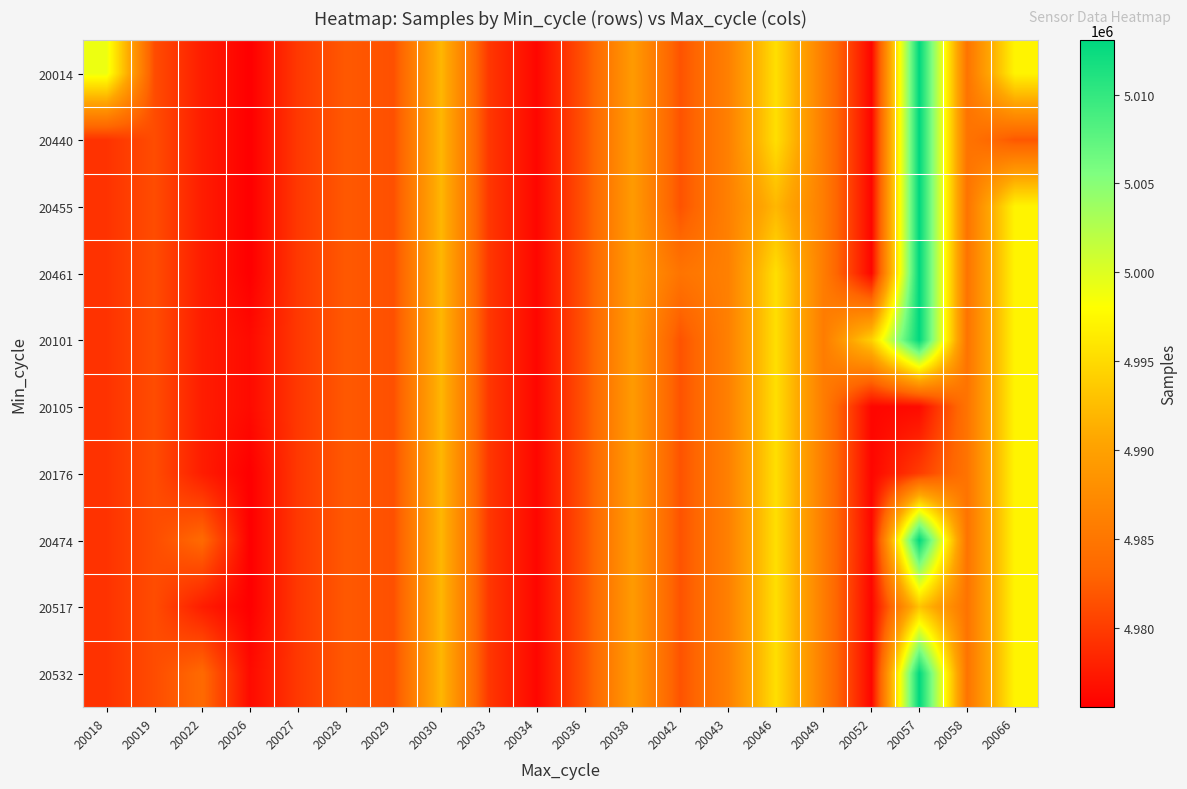

Reading left to right, list all the values displayed in this chart.

20014: 20018=4999111	20019=4981220	20022=4977735	20026=4975537	20027=4979758	20028=4982140	20029=4981479	20030=4992047	20033=4979676	20034=4976087	20036=4981752	20038=4989299	20042=4981693	20043=4986160	20046=4995373	20049=4985743	20052=4976046	20057=5013048	20058=4984713	20066=4997201
20440: 20018=4979340	20019=4981220	20022=4977735	20026=4975537	20027=4979758	20028=4982140	20029=4981479	20030=4992047	20033=4979676	20034=4976087	20036=4981752	20038=4989299	20042=4981693	20043=4986160	20046=4995373	20049=4985743	20052=4976046	20057=5013048	20058=4984713	20066=4982002
20455: 20018=4979340	20019=4981220	20022=4977735	20026=4975537	20027=4979758	20028=4982140	20029=4981479	20030=4992047	20033=4979676	20034=4976087	20036=4981752	20038=4989299	20042=4981693	20043=4986160	20046=4992047	20049=4985743	20052=4976046	20057=5013048	20058=4984713	20066=4997201
20461: 20018=4979340	20019=4981220	20022=4977735	20026=4975537	20027=4979758	20028=4982140	20029=4981479	20030=4992047	20033=4979676	20034=4976087	20036=4981752	20038=4989299	20042=4984745	20043=4986160	20046=4995373	20049=4985743	20052=4976046	20057=5013048	20058=4984713	20066=4997201
20101: 20018=4979340	20019=4981220	20022=4977735	20026=4976393	20027=4979758	20028=4982140	20029=4981479	20030=4992047	20033=4979676	20034=4976087	20036=4981752	20038=4989299	20042=4981693	20043=4986160	20046=4995373	20049=4985743	20052=4994096	20057=5013048	20058=4984713	20066=4997201
20105: 20018=4979340	20019=4981220	20022=4977735	20026=4976393	20027=4979758	20028=4982140	20029=4981479	20030=4992047	20033=4979676	20034=4976087	20036=4981752	20038=4989299	20042=4981693	20043=4986160	20046=4995373	20049=4985743	20052=4976046	20057=4976393	20058=4984713	20066=4997201
20176: 20018=4979340	20019=4981220	20022=4977735	20026=4975537	20027=4979758	20028=4982140	20029=4981479	20030=4992047	20033=4979676	20034=4976087	20036=4981752	20038=4989299	20042=4981693	20043=4986160	20046=4995373	20049=4985743	20052=4976046	20057=4980039	20058=4984713	20066=4997201
20474: 20018=4979340	20019=4981220	20022=4983499	20026=4975537	20027=4979758	20028=4982140	20029=4981479	20030=4992047	20033=4979676	20034=4976087	20036=4981752	20038=4989299	20042=4981693	20043=4986160	20046=4995373	20049=4985743	20052=4976269	20057=5013048	20058=4984713	20066=4997201
20517: 20018=4979340	20019=4981220	20022=4977735	20026=4975537	20027=4979758	20028=4982140	20029=4981479	20030=4992047	20033=4979676	20034=4976087	20036=4981752	20038=4989299	20042=4981693	20043=4986160	20046=4995373	20049=4985743	20052=4976046	20057=4993168	20058=4984713	20066=4997201
20532: 20018=4979340	20019=4981220	20022=4983499	20026=4976393	20027=4979758	20028=4982140	20029=4981479	20030=4992047	20033=4979676	20034=4976087	20036=4981752	20038=4989299	20042=4981693	20043=4986160	20046=4995373	20049=4985743	20052=4976046	20057=5013048	20058=4984713	20066=4997201